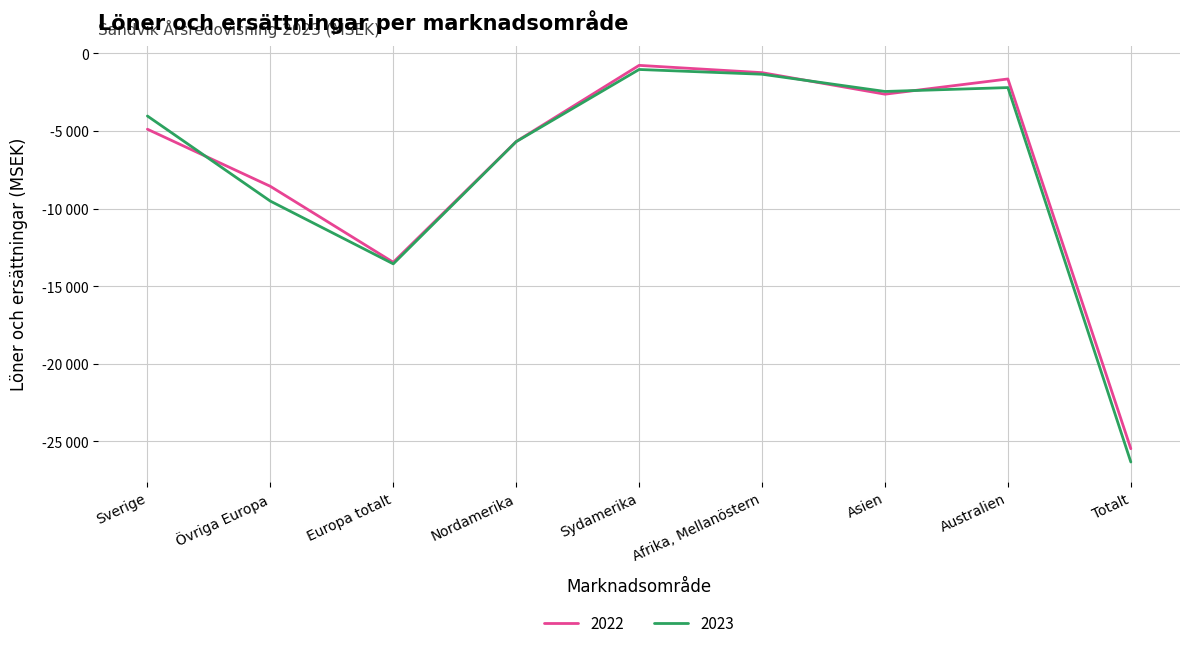

Is this an area chart (filled region under the line)?

No